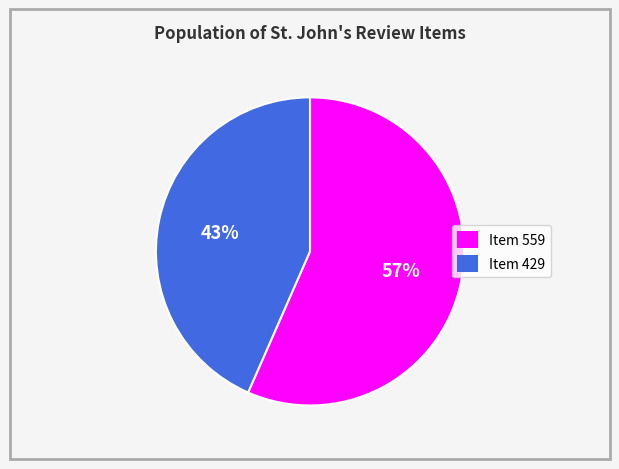

Combined, do Item 429 and Item 559 account for over 50%?

Yes